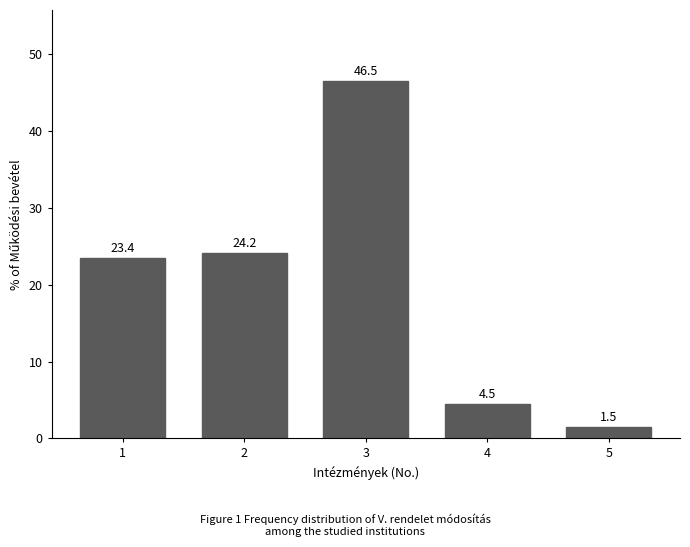

Reading left to right, what are all the values shown in this chart?

1=23.4	2=24.2	3=46.5	4=4.5	5=1.5